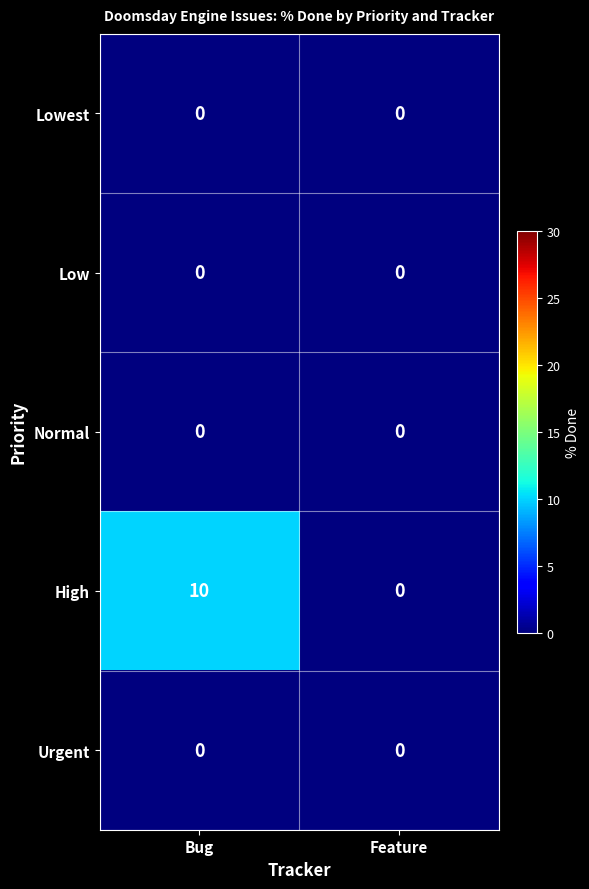

Reading left to right, transcribe all the data shown in this chart.

Lowest: 0	0
Low: 0	0
Normal: 0	0
High: 10	0
Urgent: 0	0